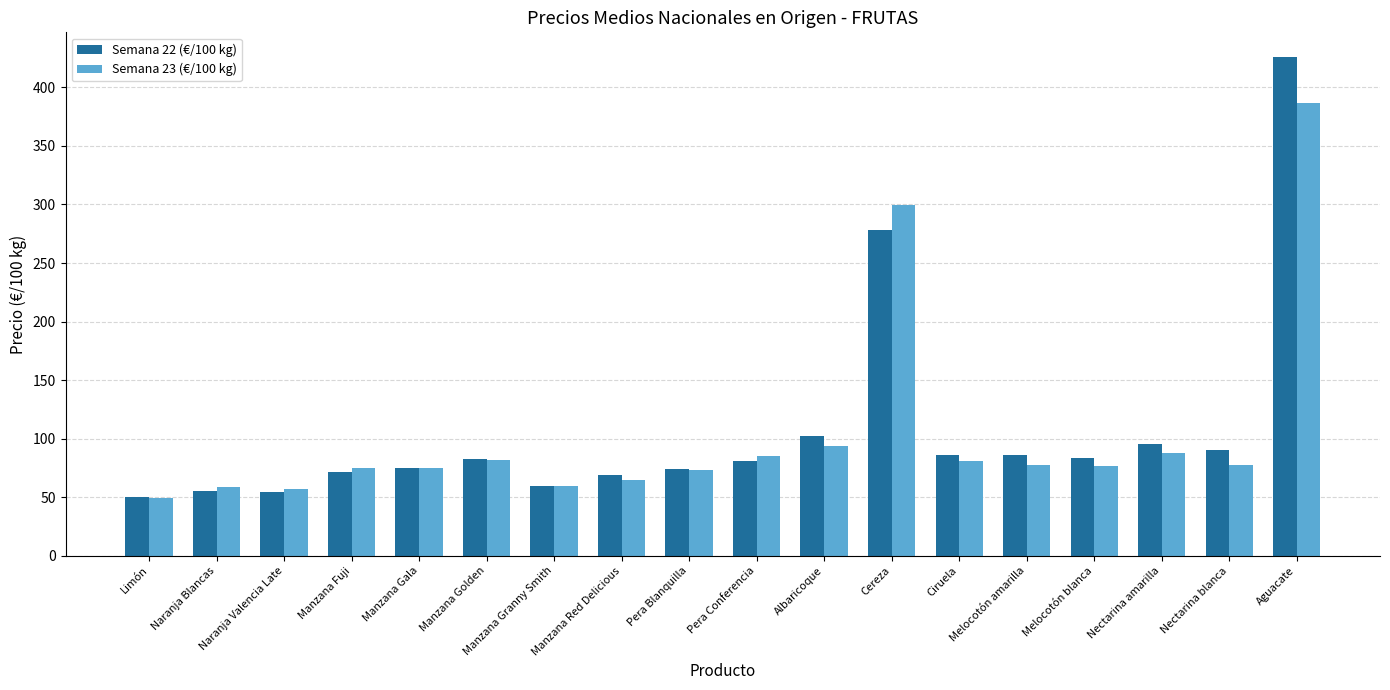

At which category is the sum across all series the highest?

Aguacate